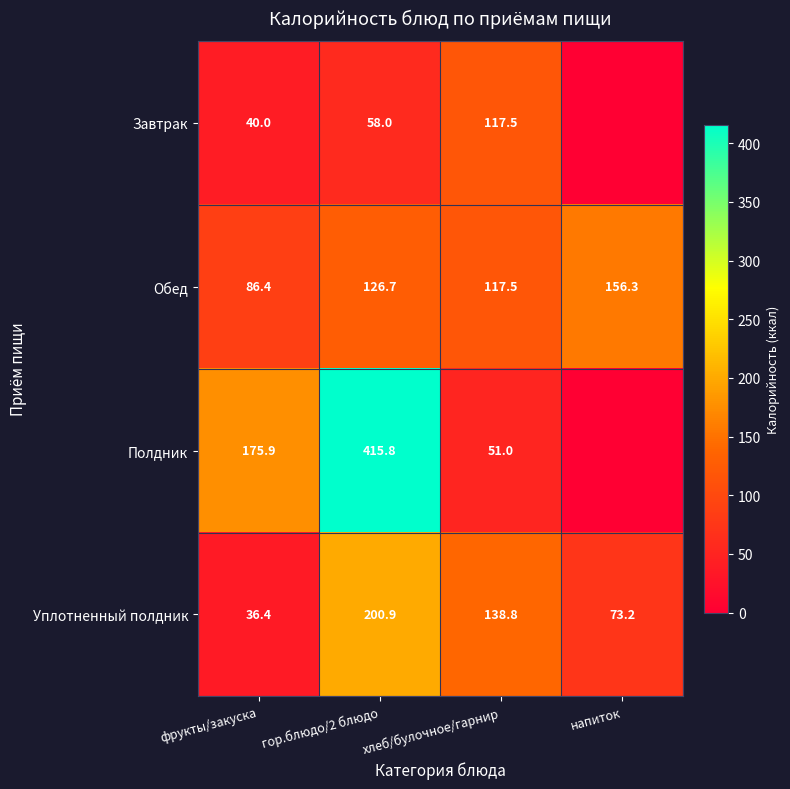

What is the difference between the maximum and minimum values in the Уплотненный полдник series?

164.5